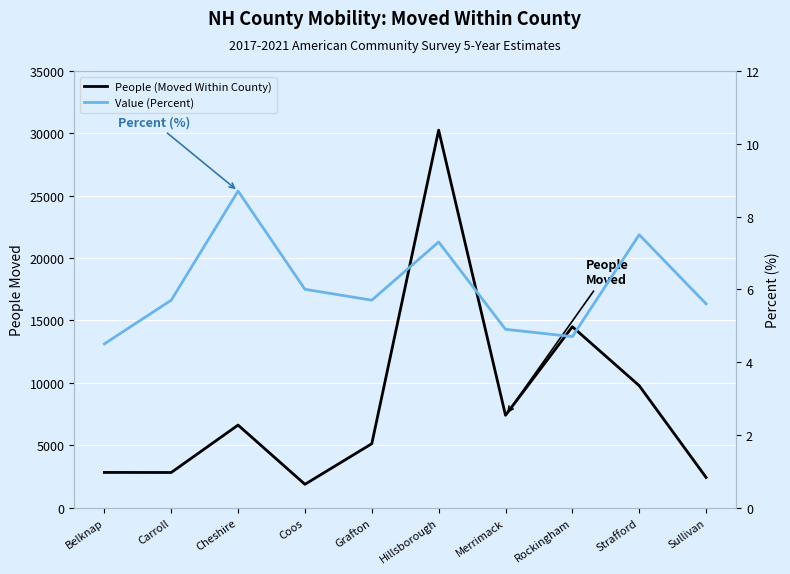

Reading left to right, list all the values displayed in this chart.

People (Moved Within County): 2818.0	2813.0	6614.0	1867.0	5121.0	30259.0	7399.0	14501.0	9774.0	2418.0
Value (Percent): 4.5	5.7	8.7	6.0	5.7	7.3	4.9	4.7	7.5	5.6